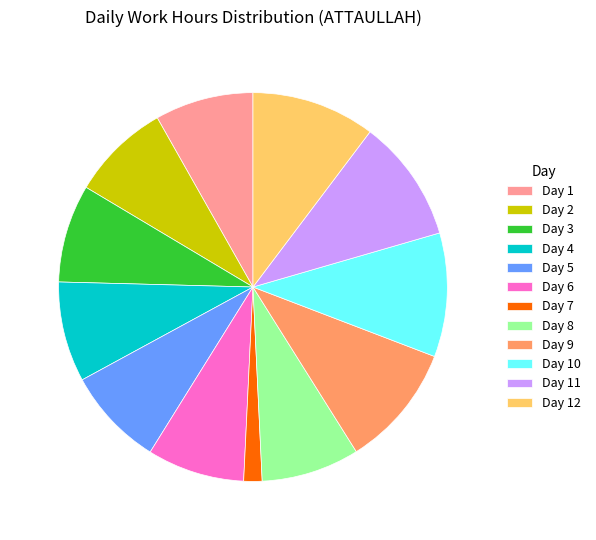

Does Day 8 represent more than half of the total?

No